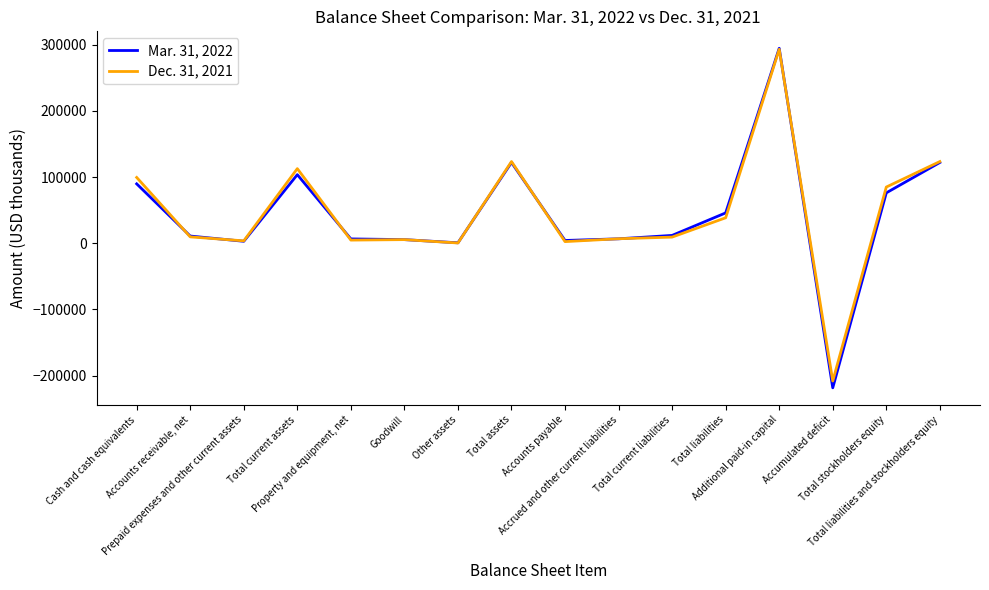

Rank the series by their maximum value, from highest to lowest.

Mar. 31, 2022, Dec. 31, 2021